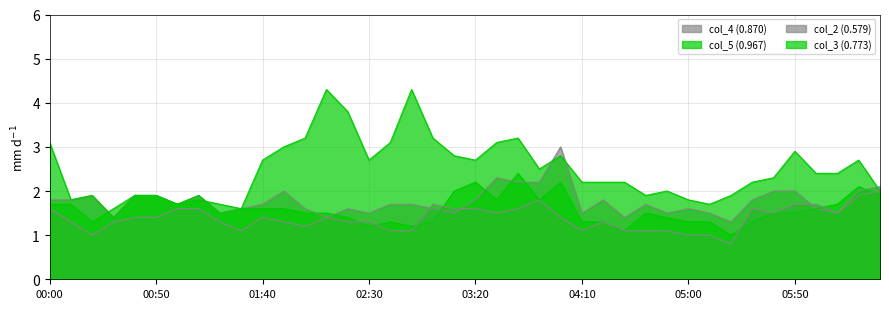

Which series changed the most between 2009/01/13 01:30 and 2009/01/13 03:40?

col_3 (0.773)